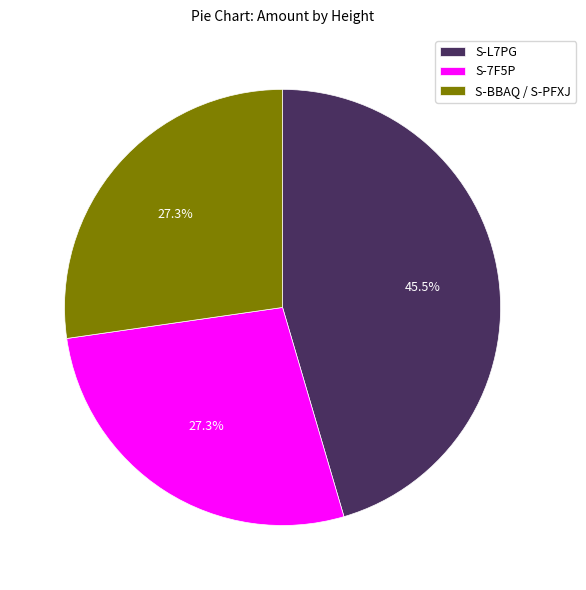

Does S-L7PG account for over 50% of the chart?

No